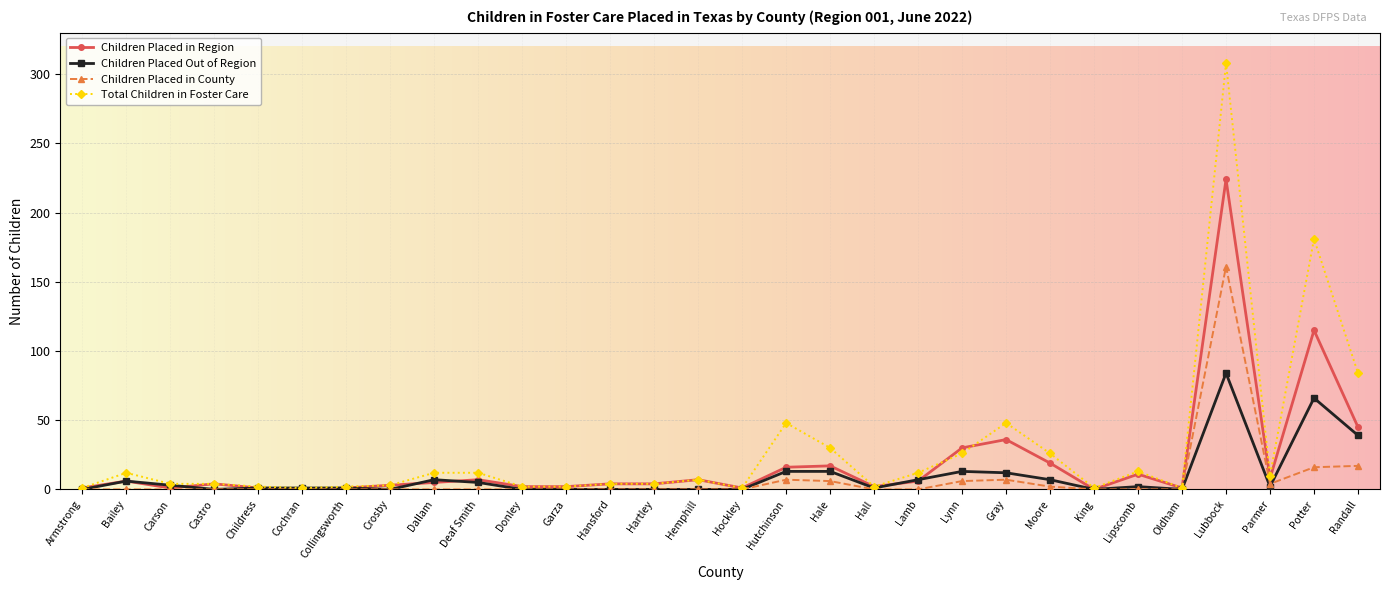

Which label corresponds to the largest value in the chart?

Lubbock